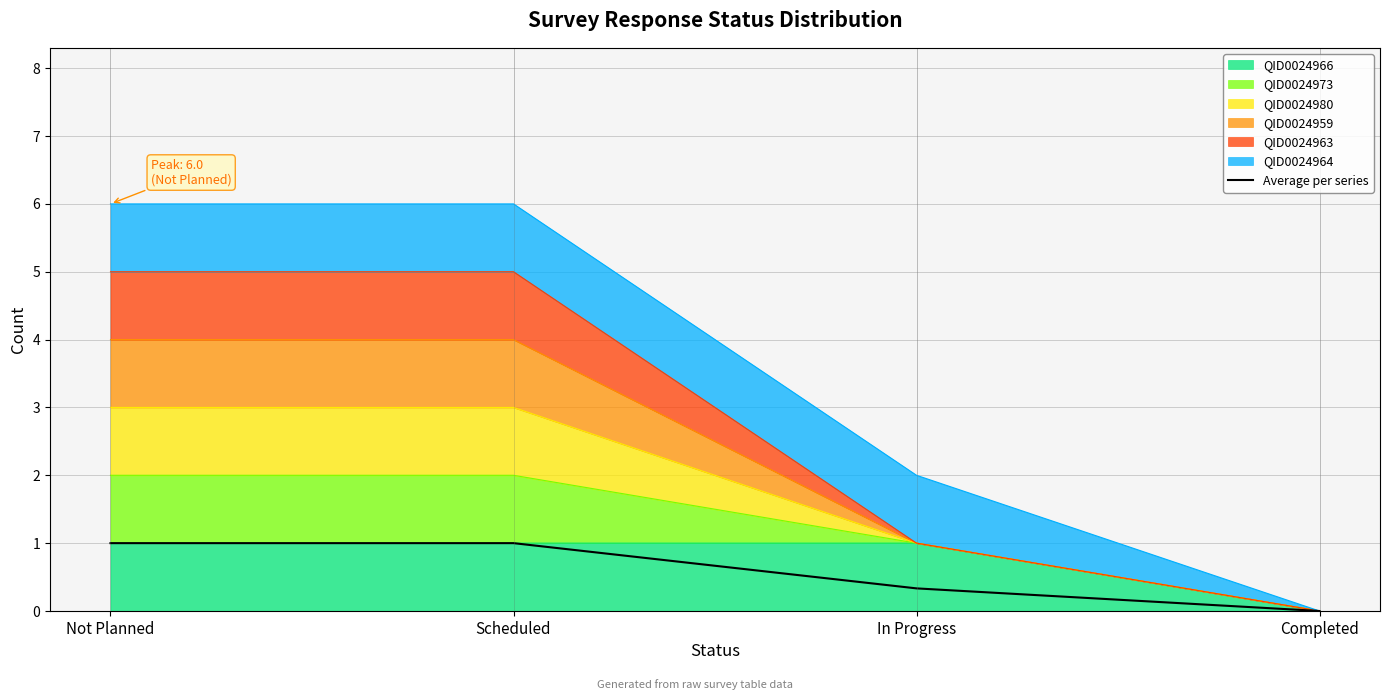

What position from the left is In Progress?

3